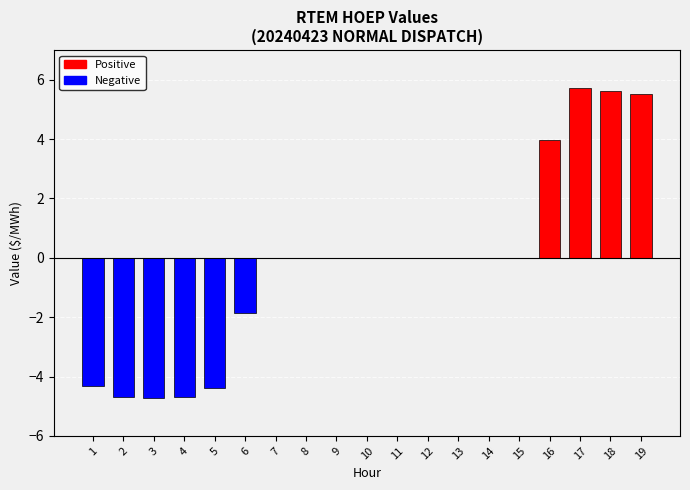

What is the change in value from 5 to 17?

+10.1